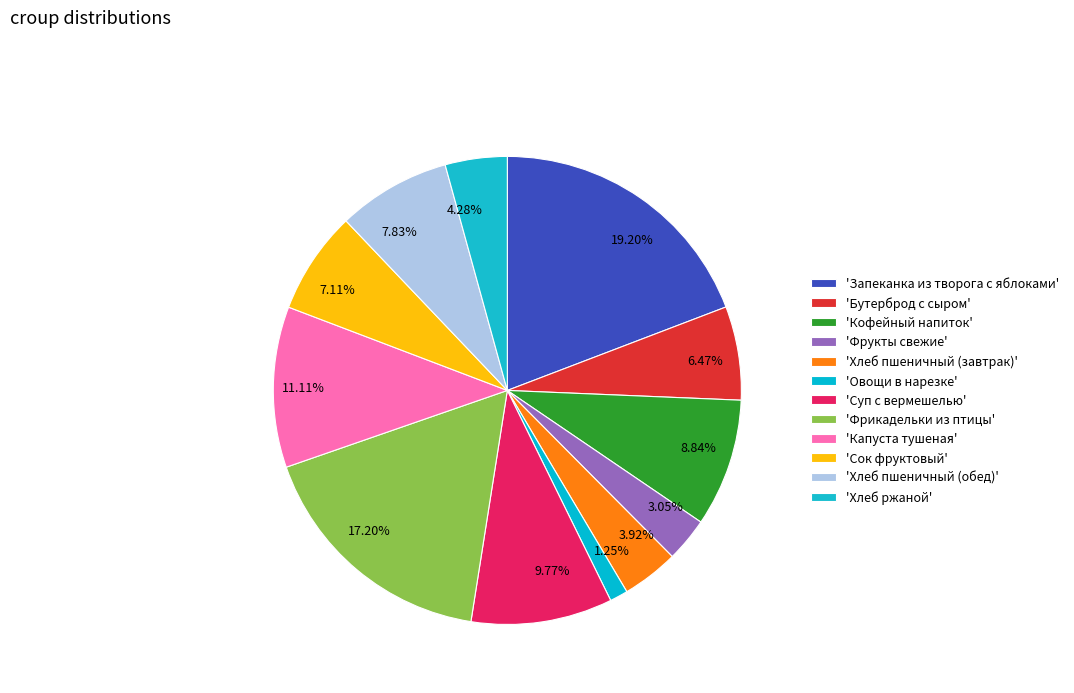

Does 3.05% represent more than half of the total?

No